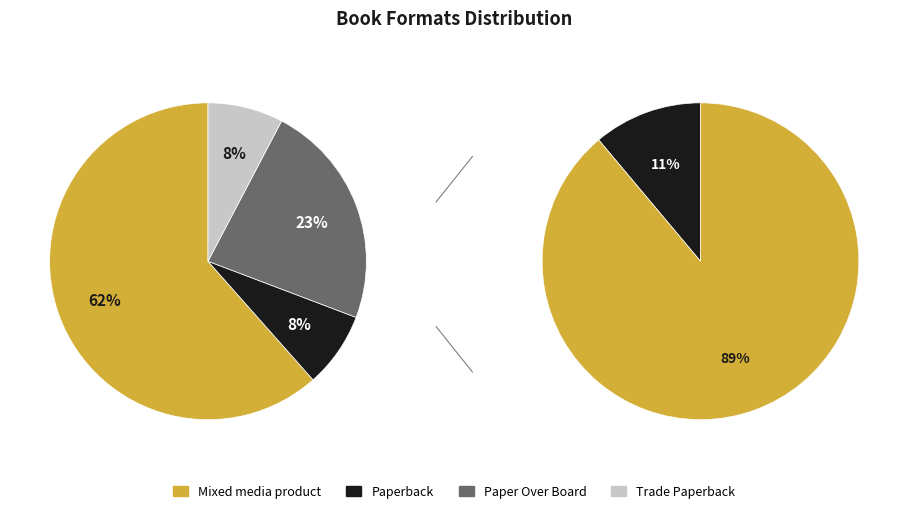

Does any single category account for the majority?

Yes